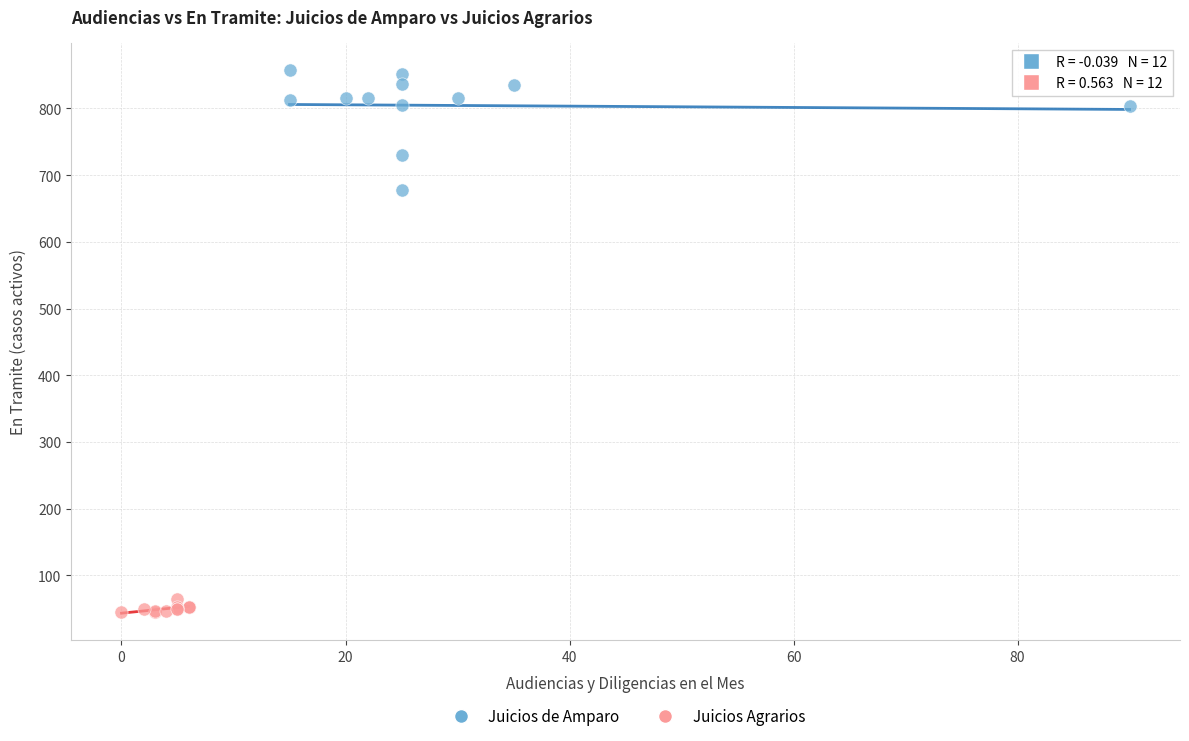

Which series has the widest spread of Y values?

Juicios de Amparo